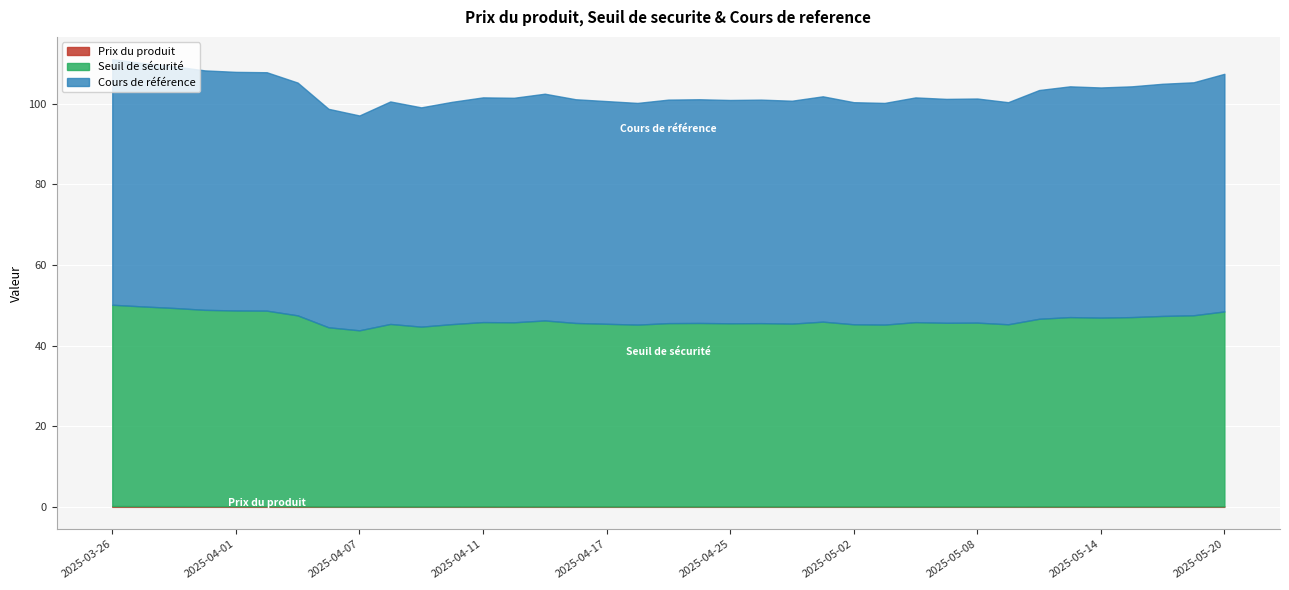

What is the value of the Seuil de securite point at the 23rd from the left?

46.1